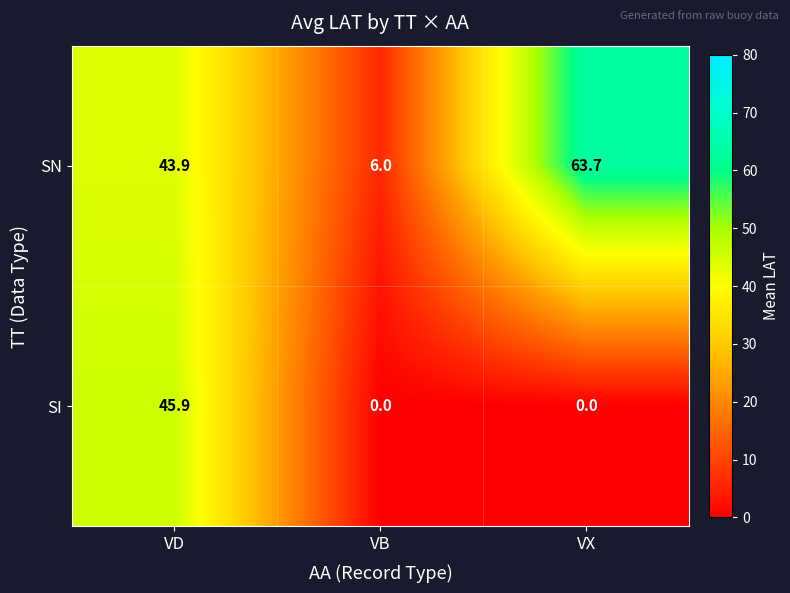

Is it true that SN equals 43.9 at VD?

True